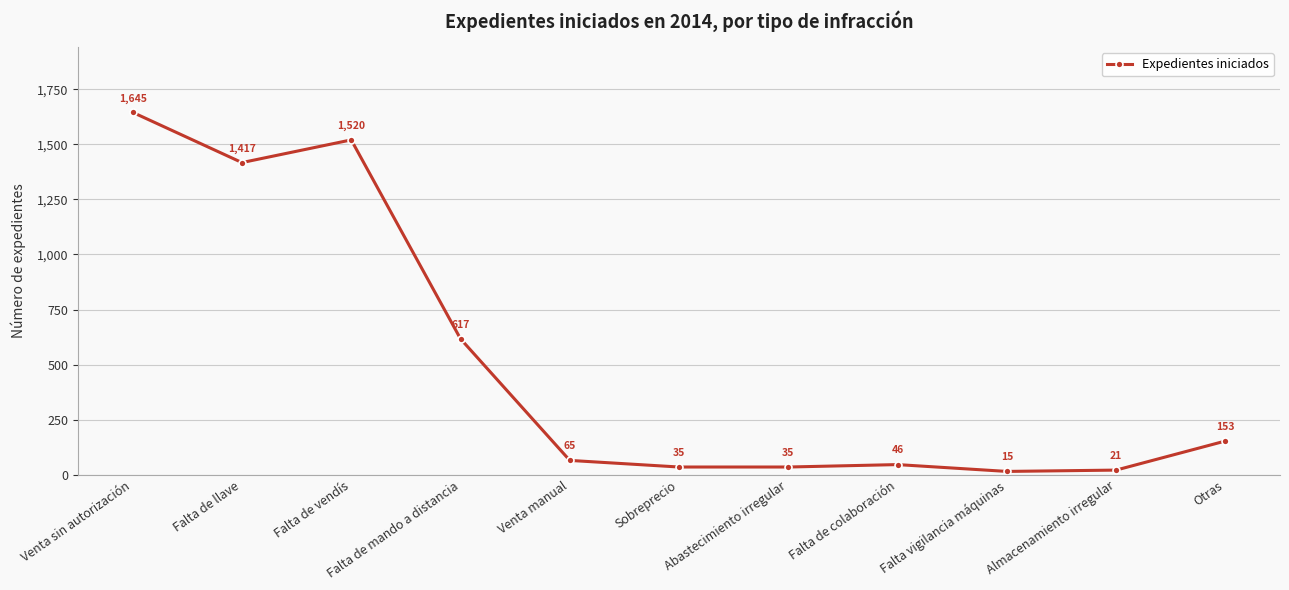

Where is the data nearest to the value 830?

Falta de mando a distancia